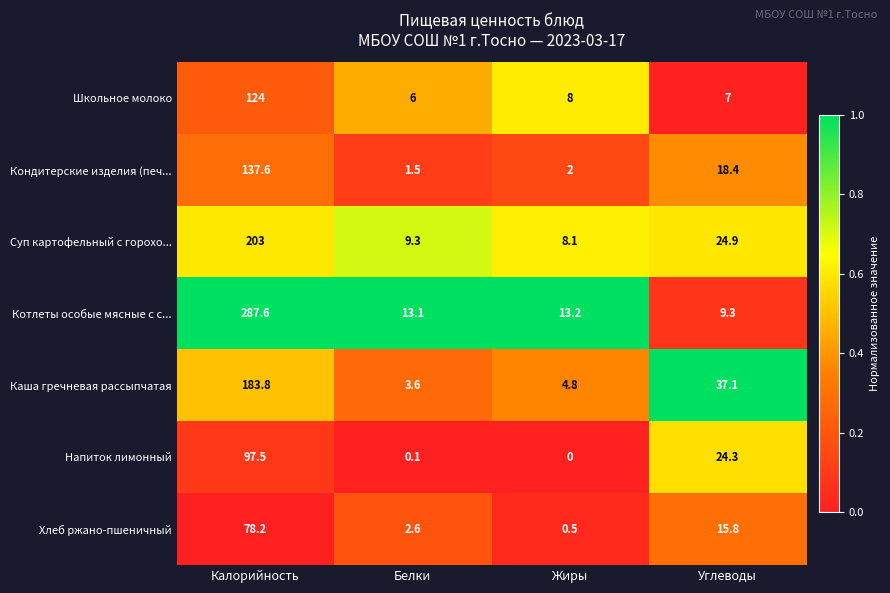

Reading left to right, what are all the values shown in this chart?

Школьное молоко: 124.0	6.0	8.0	7.0
Кондитерские изделия (печ...: 137.6	1.5	2.0	18.4
Суп картофельный с горохо...: 203.0	9.3	8.1	24.9
Котлеты особые мясные с с...: 287.6	13.1	13.2	9.3
Каша гречневая рассыпчатая: 183.8	3.6	4.8	37.1
Напиток лимонный: 97.5	0.1	0.0	24.3
Хлеб ржано-пшеничный: 78.2	2.6	0.5	15.8